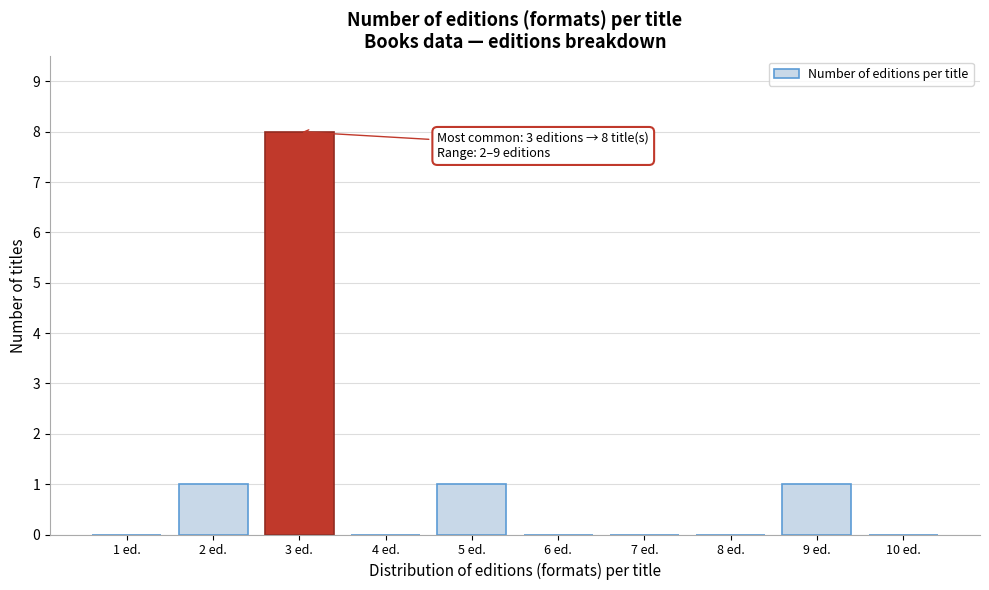

Reading left to right, extract all data points from this chart.

1 ed.=0	2 ed.=1	3 ed.=8	4 ed.=0	5 ed.=1	6 ed.=0	7 ed.=0	8 ed.=0	9 ed.=1	10 ed.=0